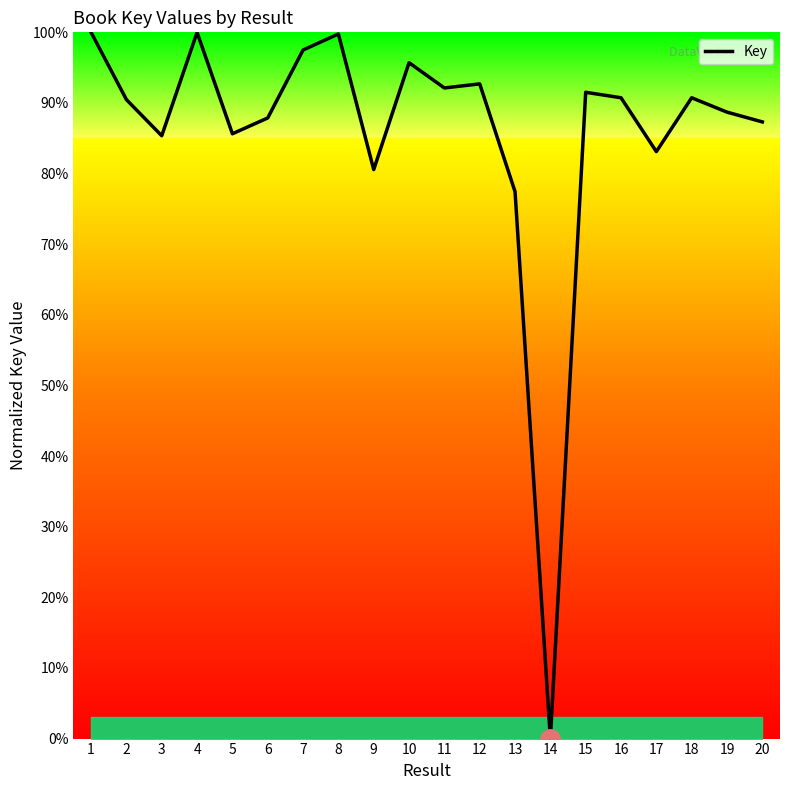

How many lines are shown in the chart?

1